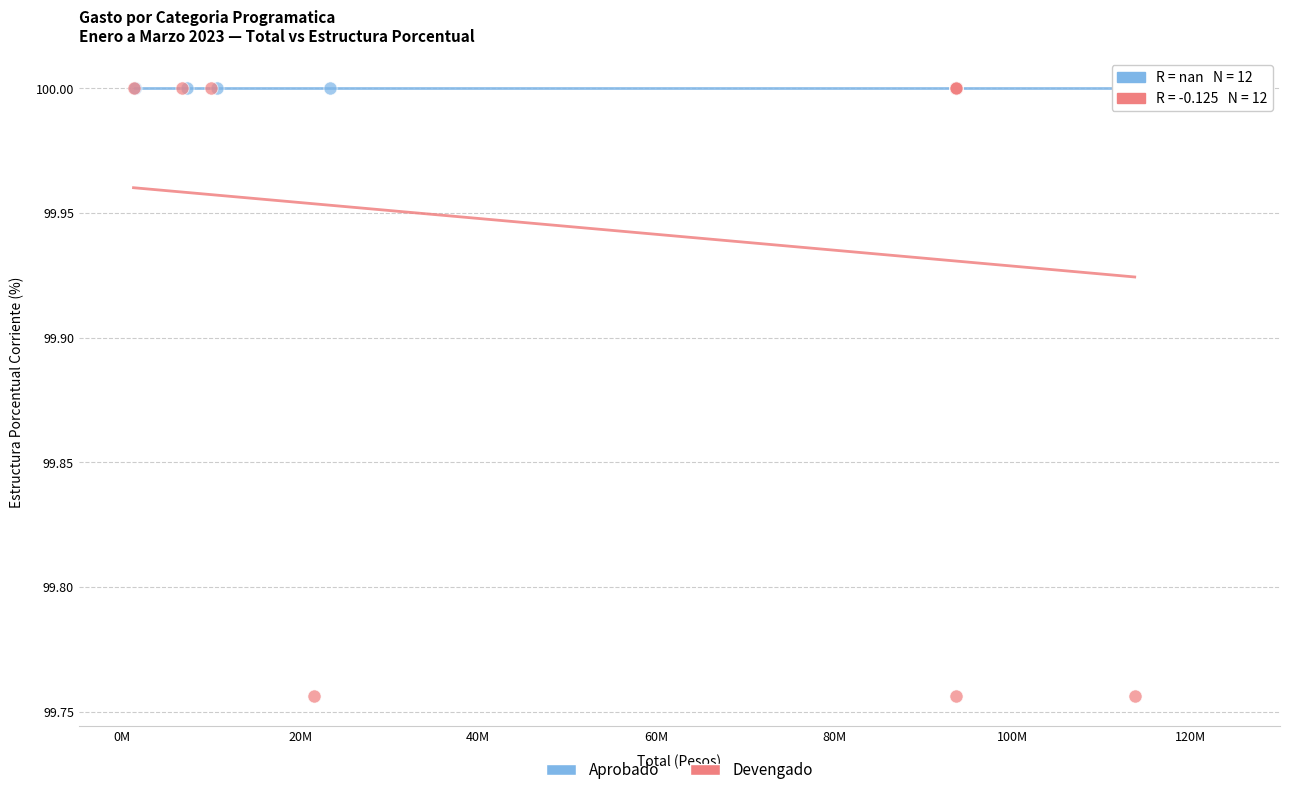

What are all the series names shown in the legend?

Aprobado, Devengado